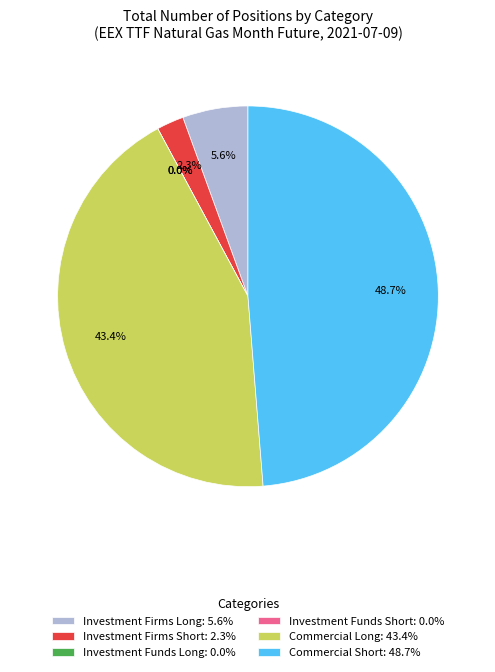

To the nearest percent, what is the difference between the largest and smallest slice percentages?

49%